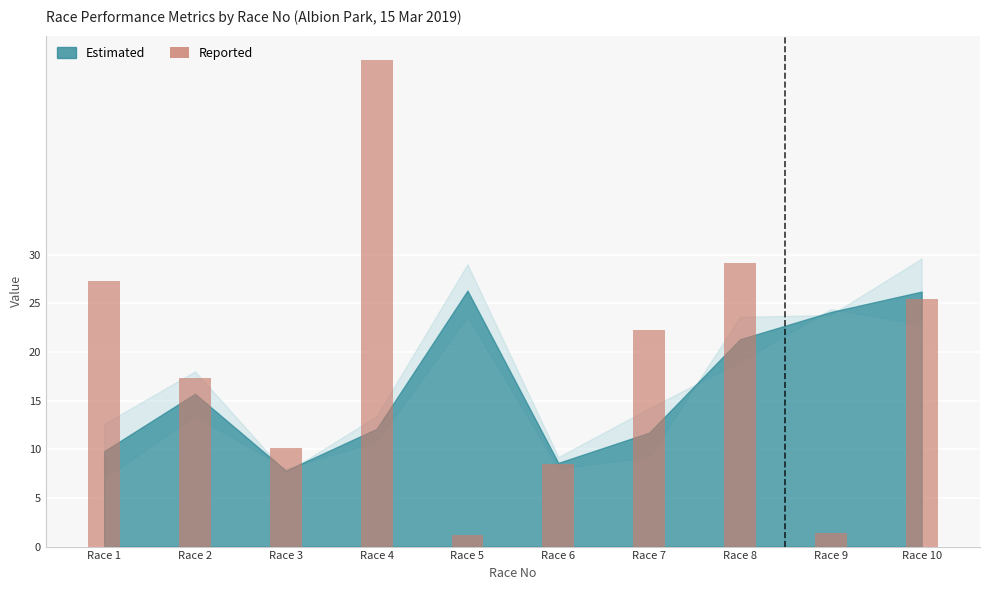

What is the maximum value shown in the chart?

50.0